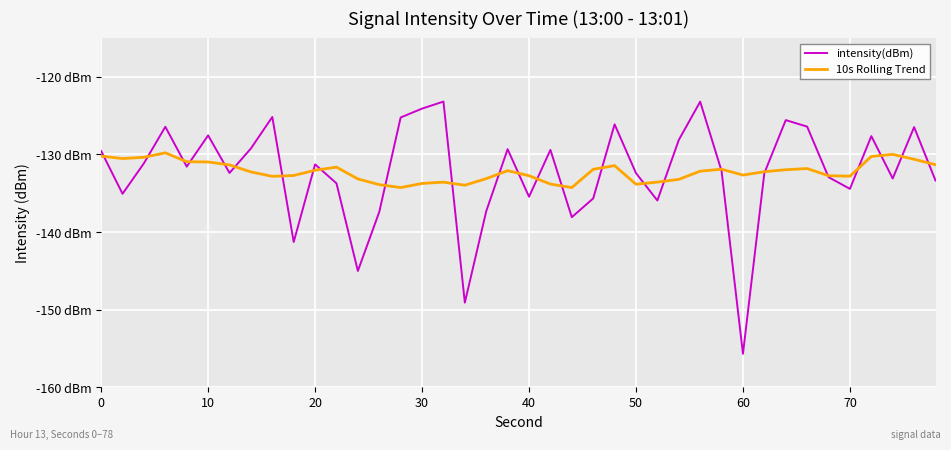

List the series in order of their peak value, highest first.

intensity(dBm), 10s Rolling Trend